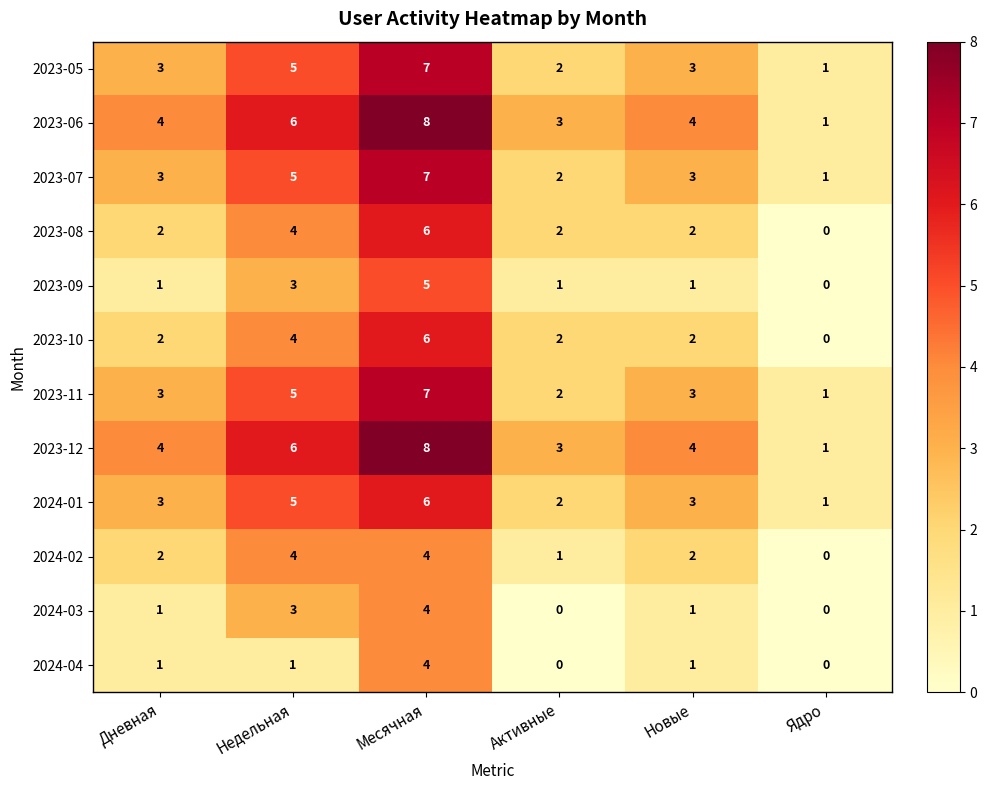

How many 2023-08 values are between 2 and 4?

4